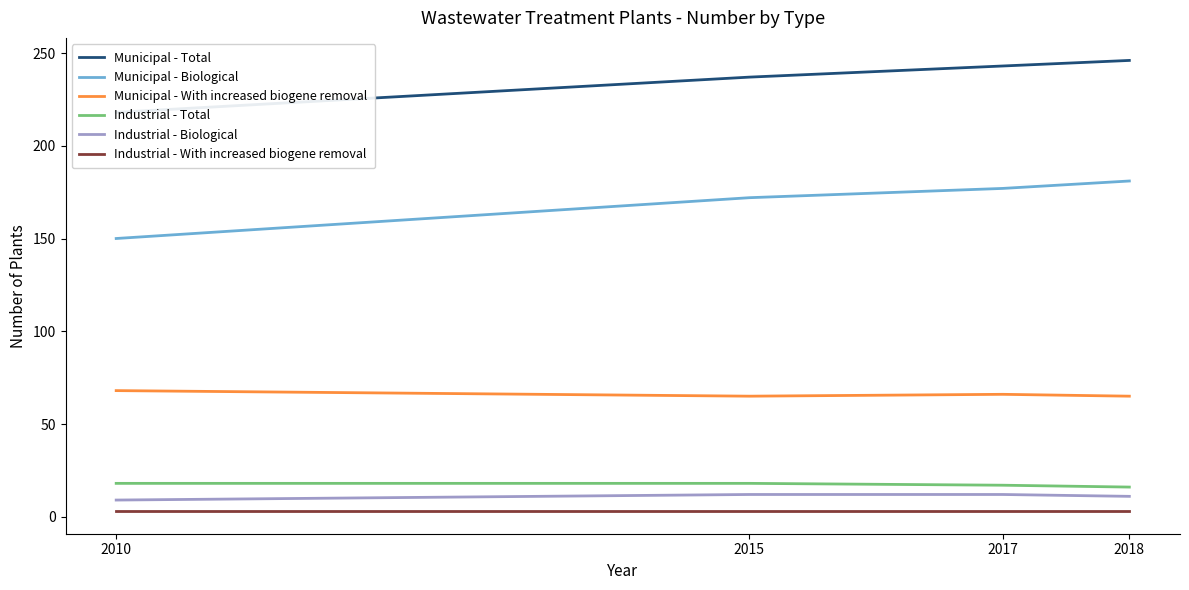

True or false: Industrial - Total has more than 0 interior local peaks.

False